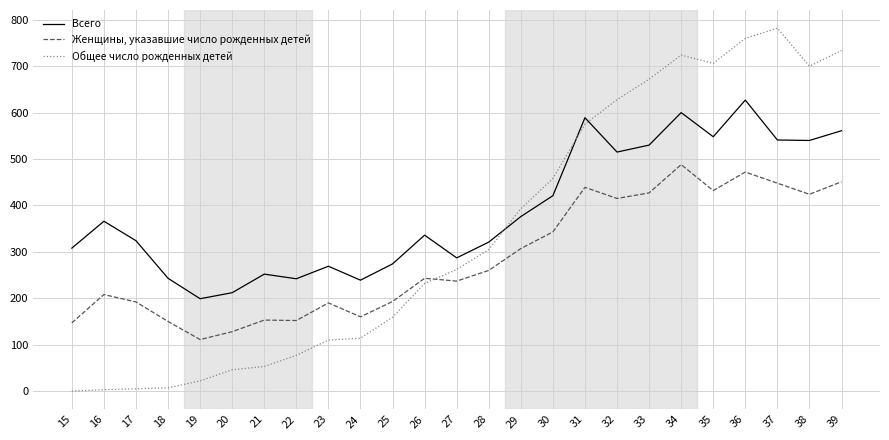

Count the number of data series in this chart.

3